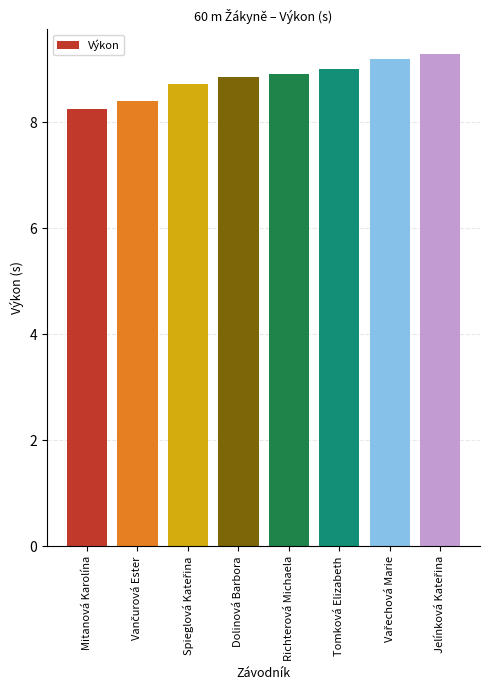

Between Mitanová Karolína and Dolinová Barbora, which is larger?

Dolinová Barbora